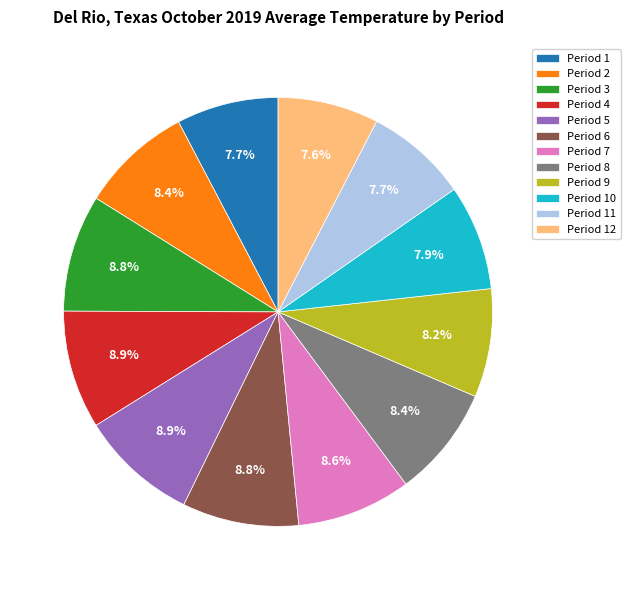

To the nearest percent, what portion does Period 8 represent?

8%